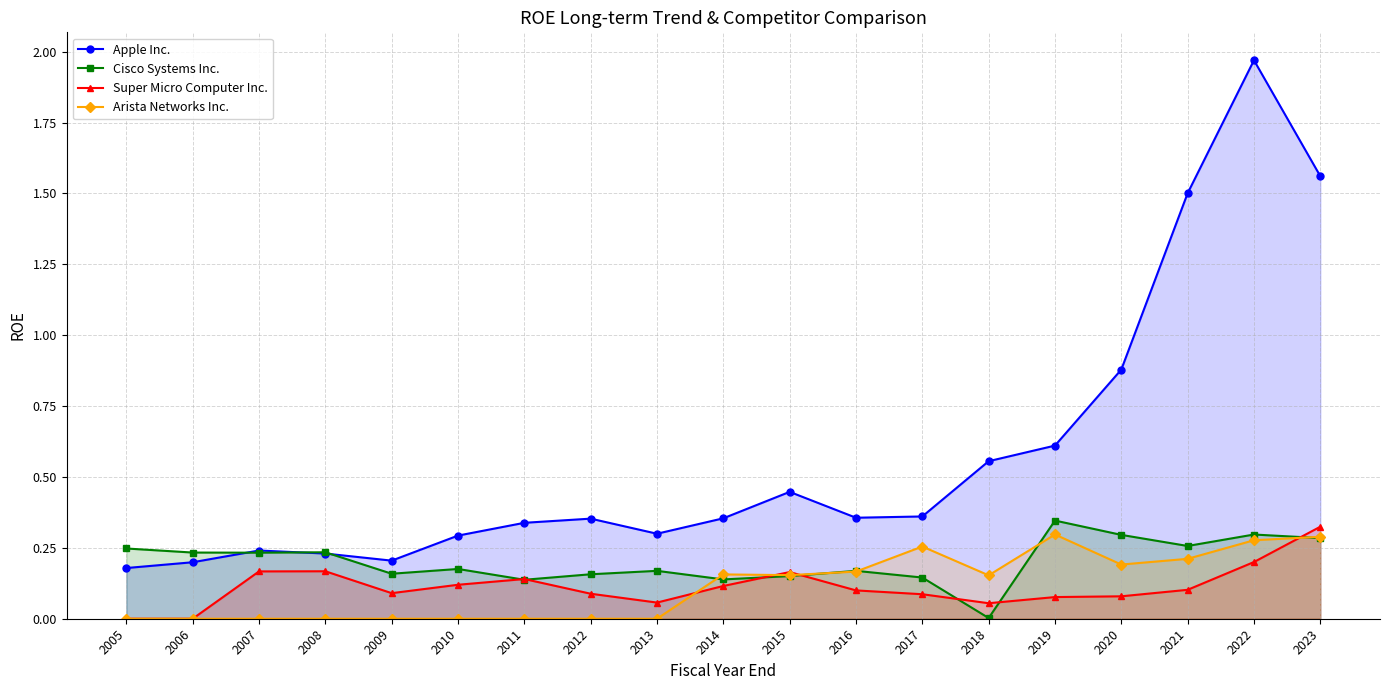

At which category does Cisco Systems Inc. reach its first local valley?

2007